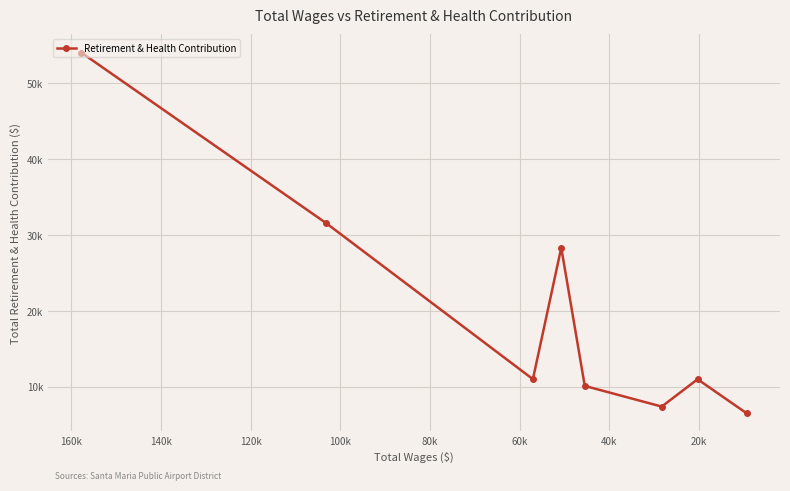

What is the value of the 3rd point from the left?

11037